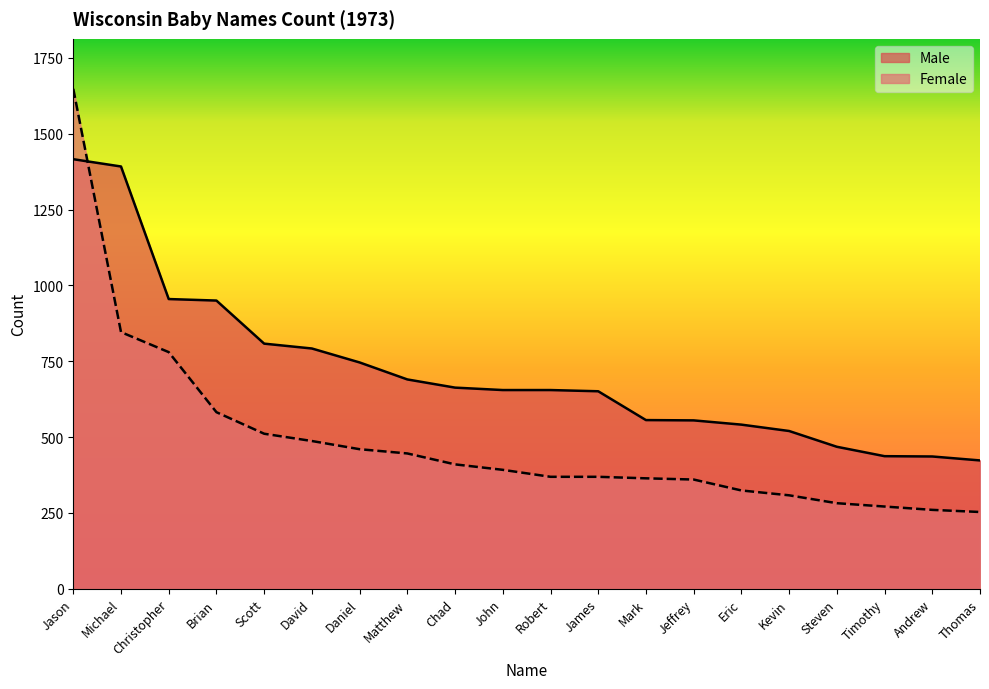

Which label corresponds to the smallest value in the chart?

Thomas